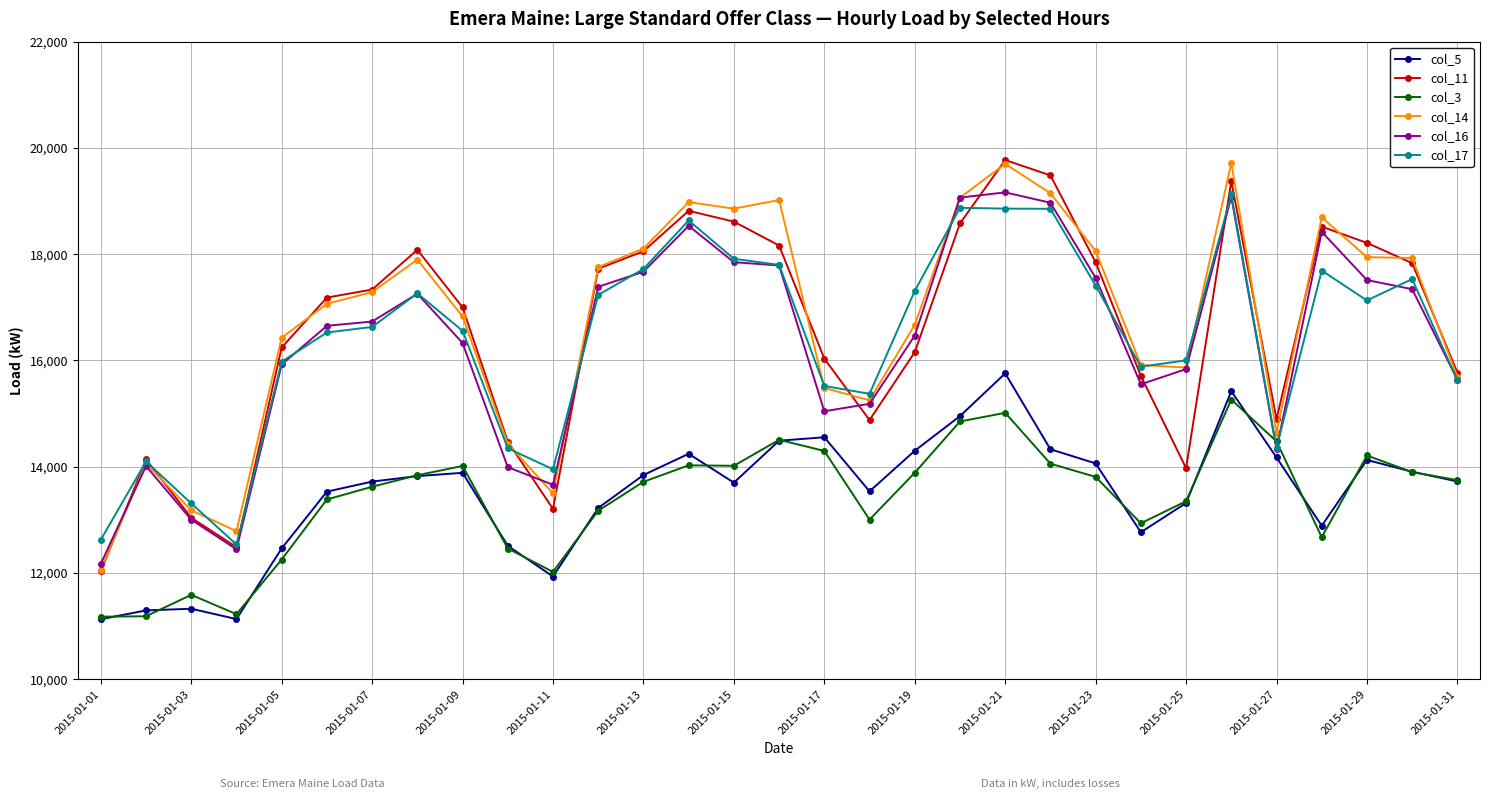

What is the value of the col_3 point at the 28th from the left?

12672